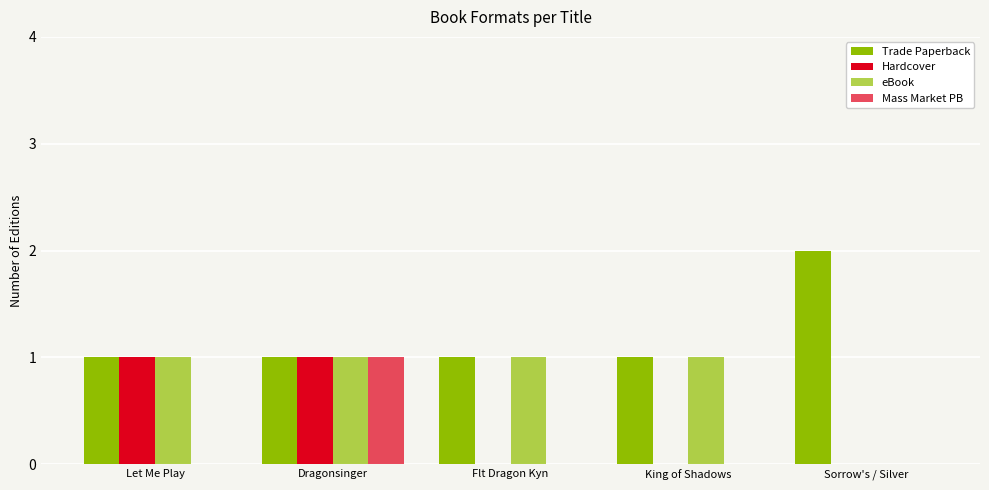

Are the bars horizontal?

No